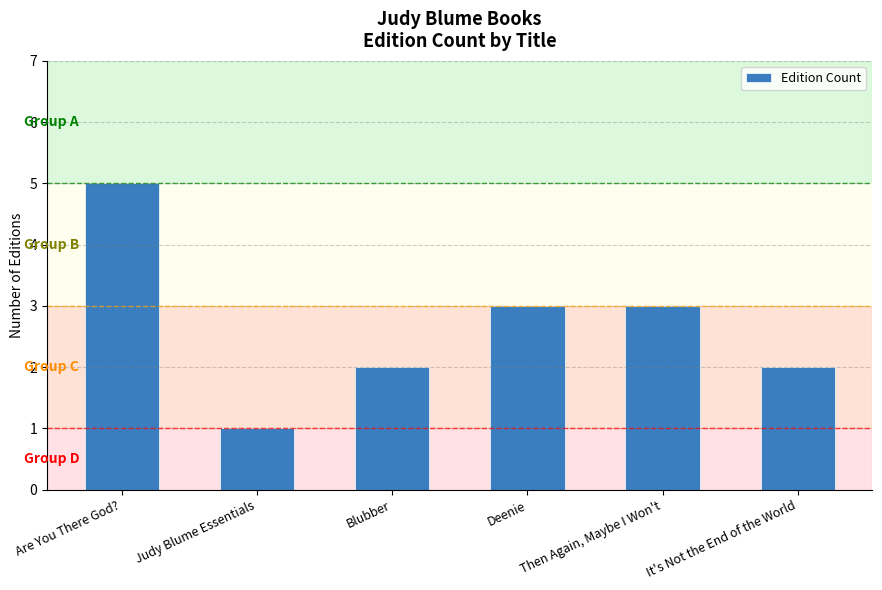

What is the label of the 4th bar from the left?

Deenie